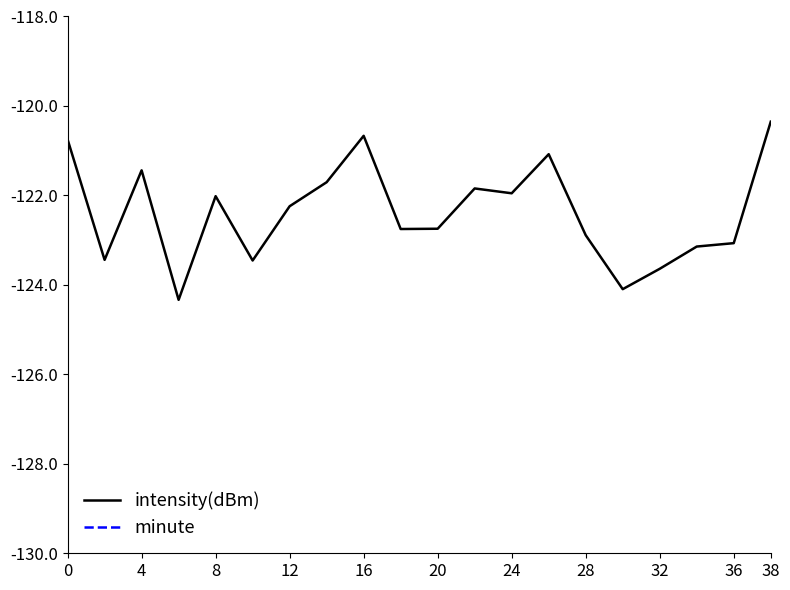

Is it true that intensity(dBm) equals -123.1 at 36?

True